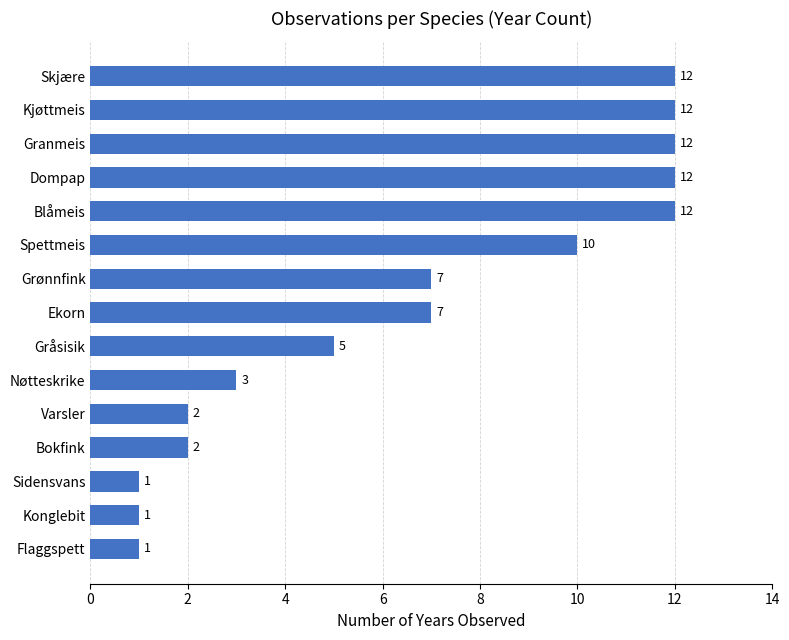

What is the ratio of the value at Gråsisik to the value at Sidensvans?

5.0